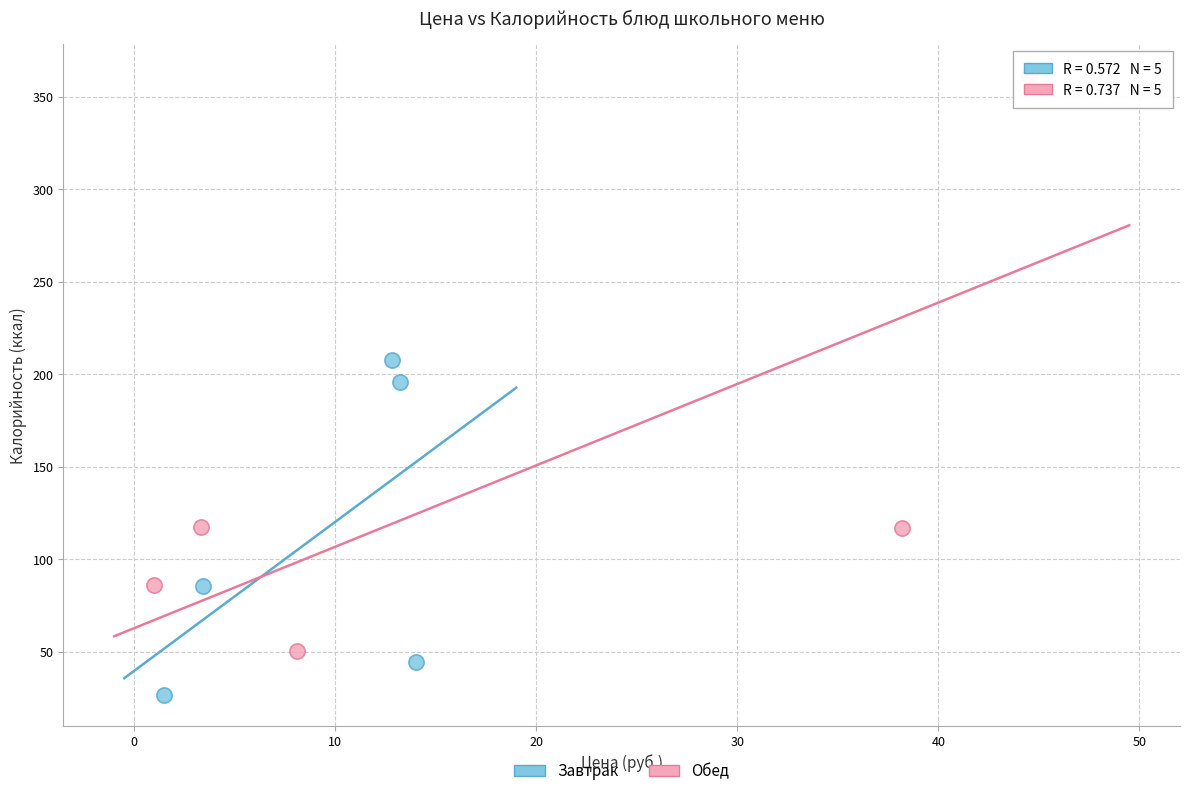

Which series reaches the minimum Y coordinate?

Завтрак